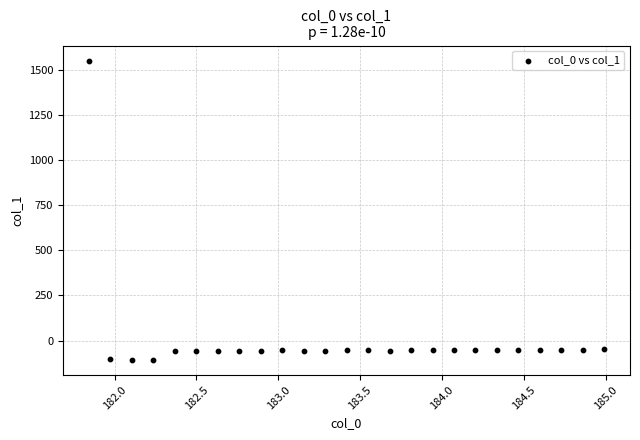

What is the range of X values (max minus min)?

3.1